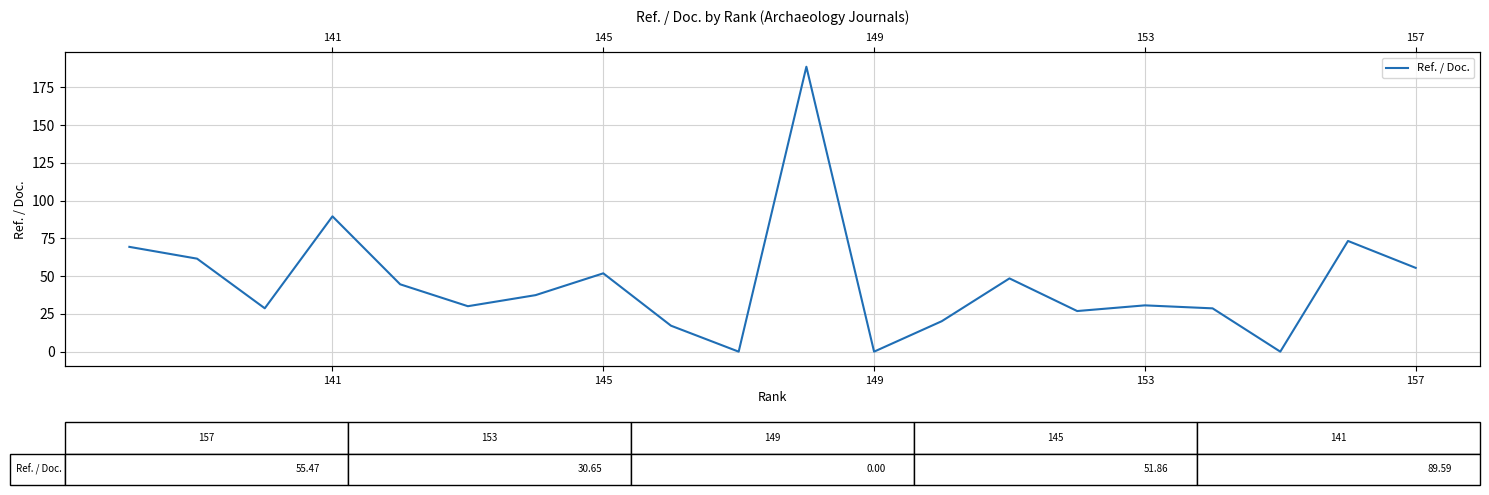

Where does the data first go above 37?

157